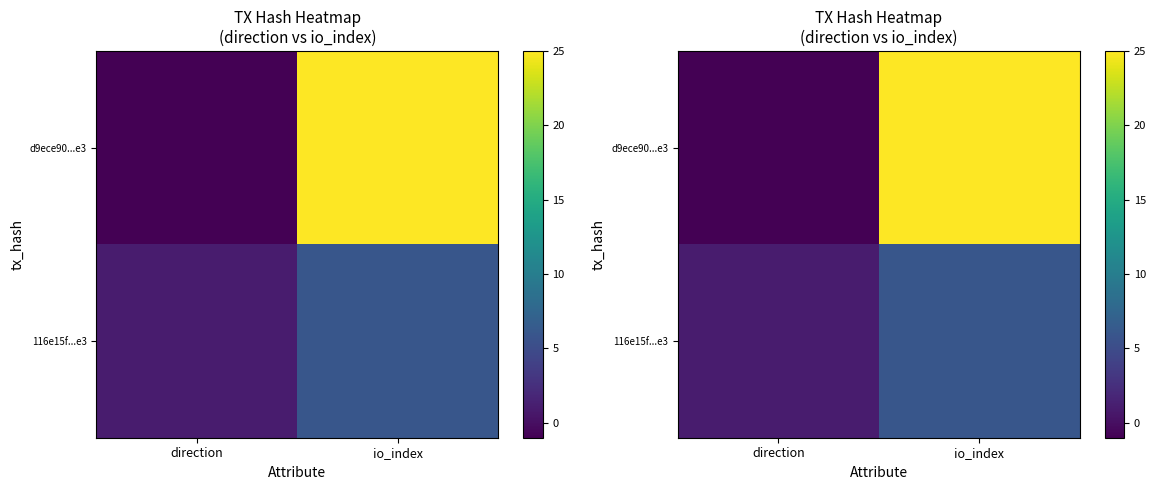

Is it true that d9ece90...e3 equals 25 at io_index?

True